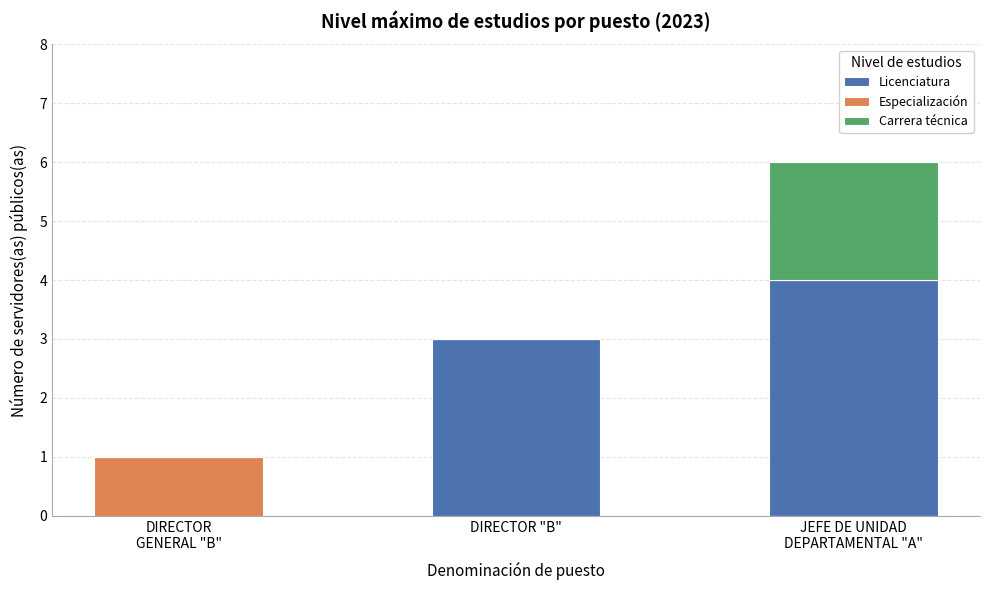

What is the highest value of the Licenciatura series?

4